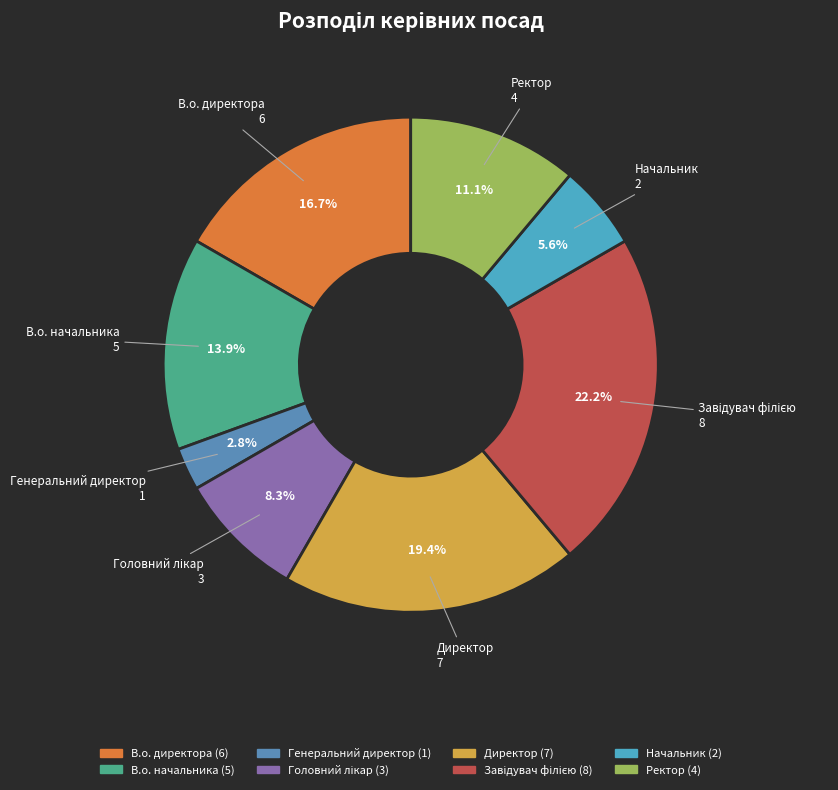

To the nearest percent, what is the difference between the largest and smallest slice percentages?

19%